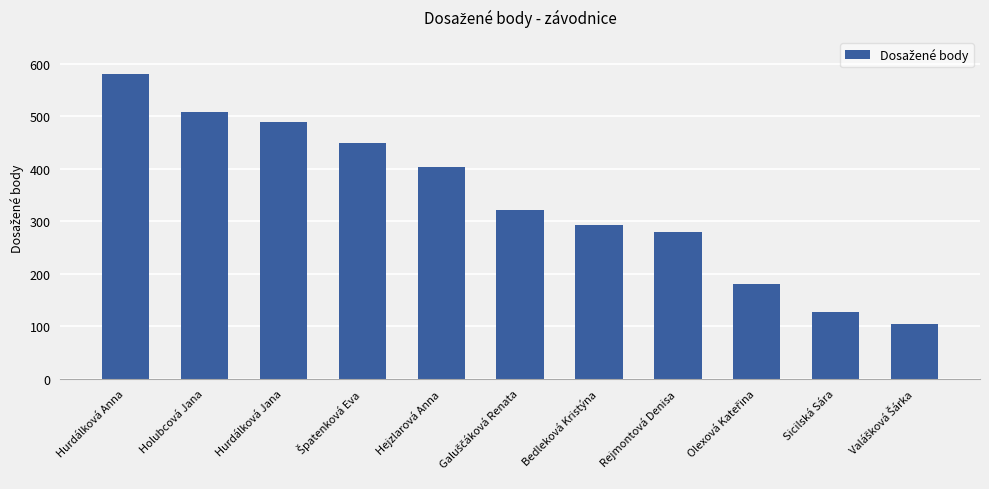

How many distinct data groups are displayed?

1